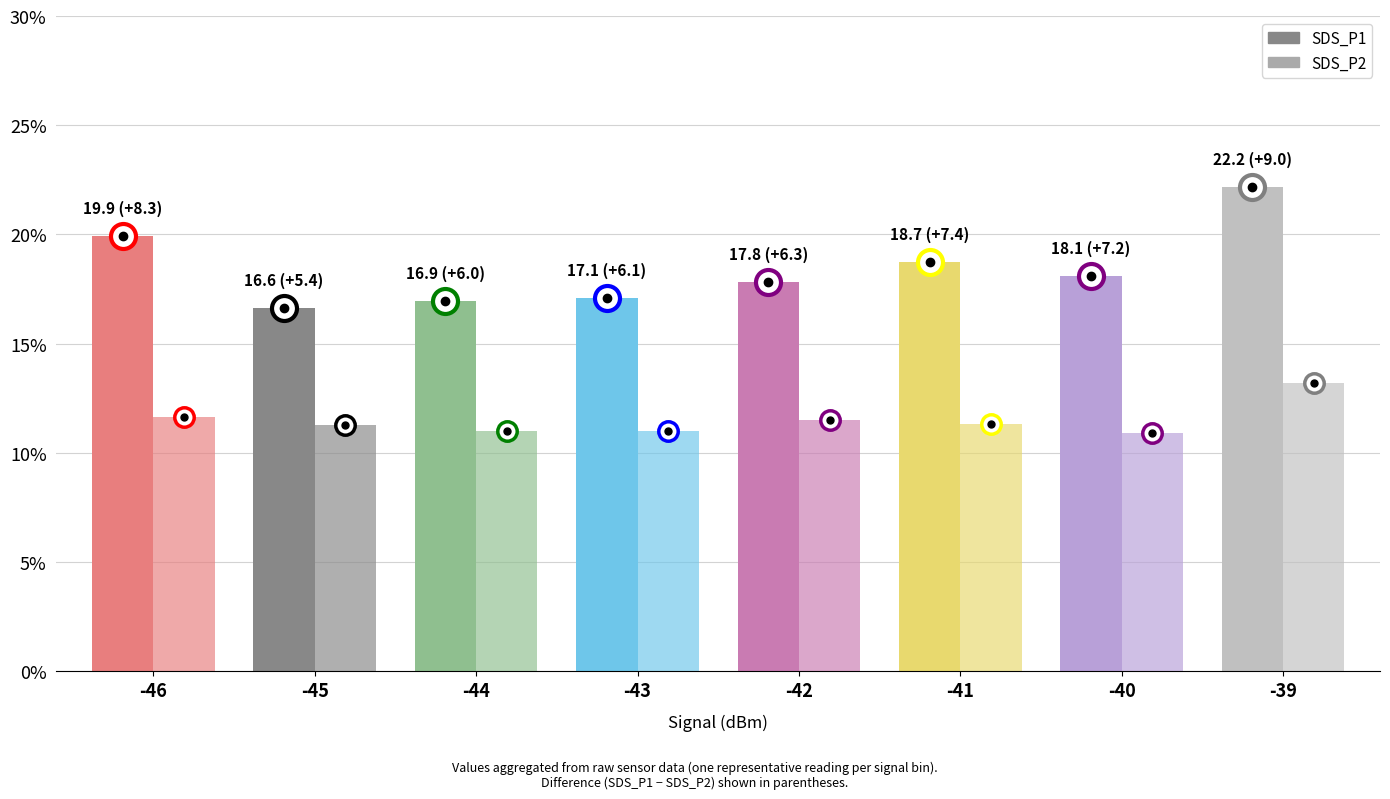

At which label does SDS_P1 first exceed 18?

-46